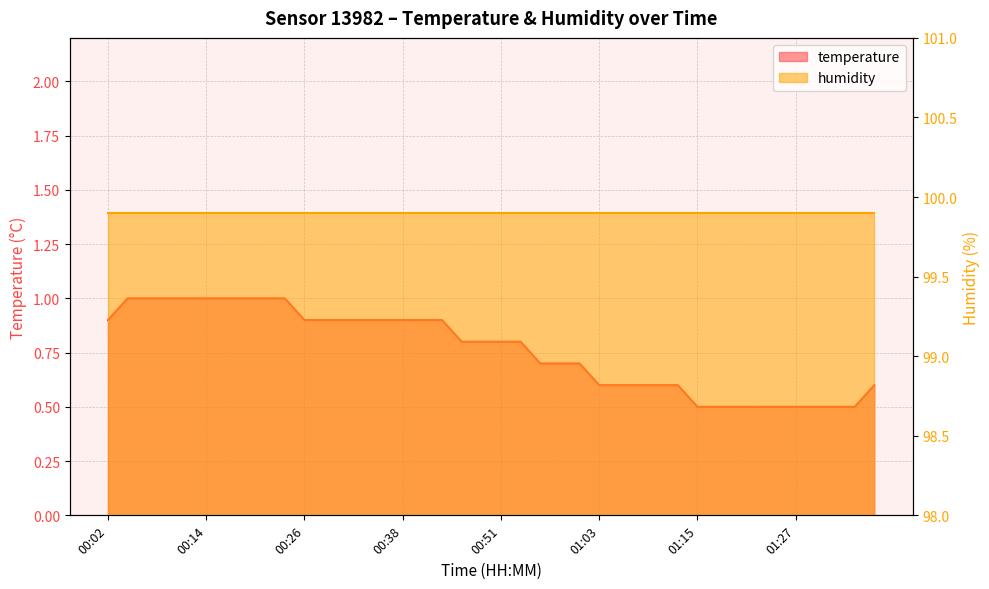

Which category has the highest value across all series?

00:04